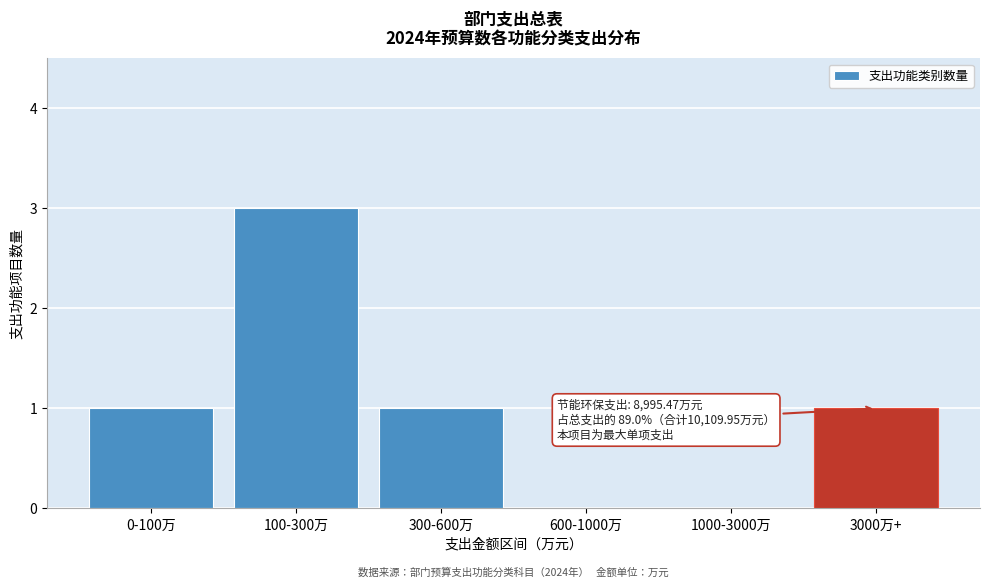

Reading right to left, extract all data points from this chart.

3000万+=1	1000-3000万=0	600-1000万=0	300-600万=1	100-300万=3	0-100万=1